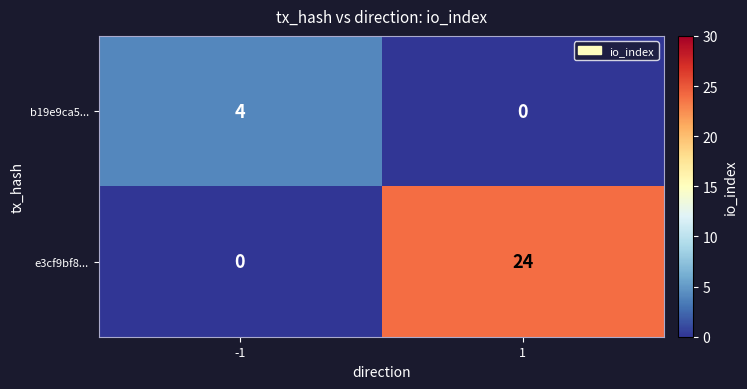

List the labels in order of e3cf9bf8... value, smallest first.

-1, 1